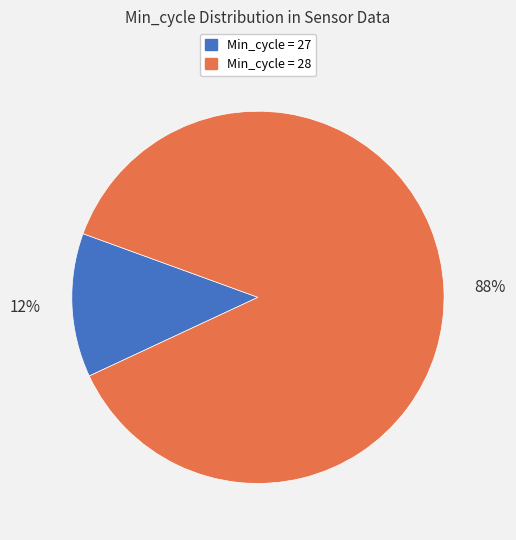

Is there a majority slice in this chart?

Yes